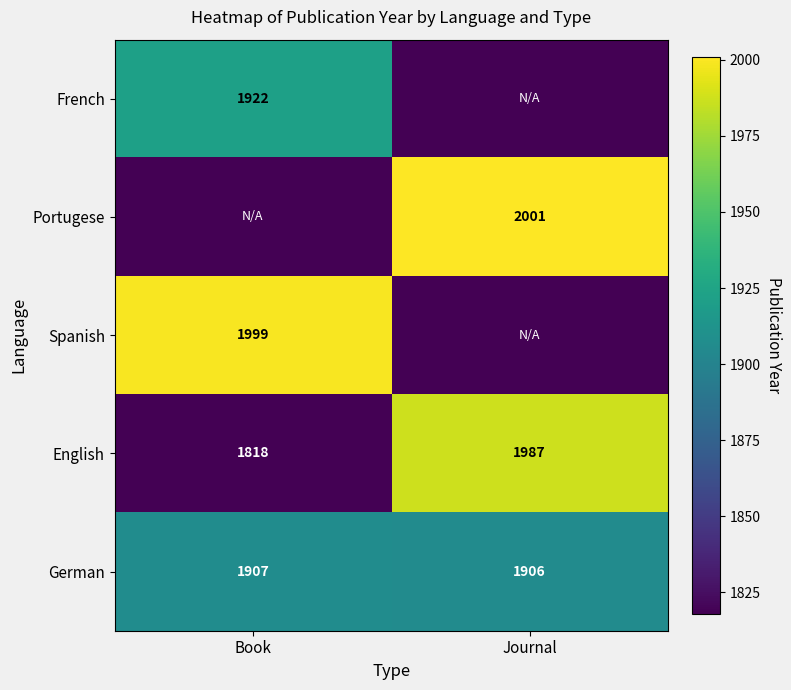

What is the sum of the German values at Journal and Book?

3813